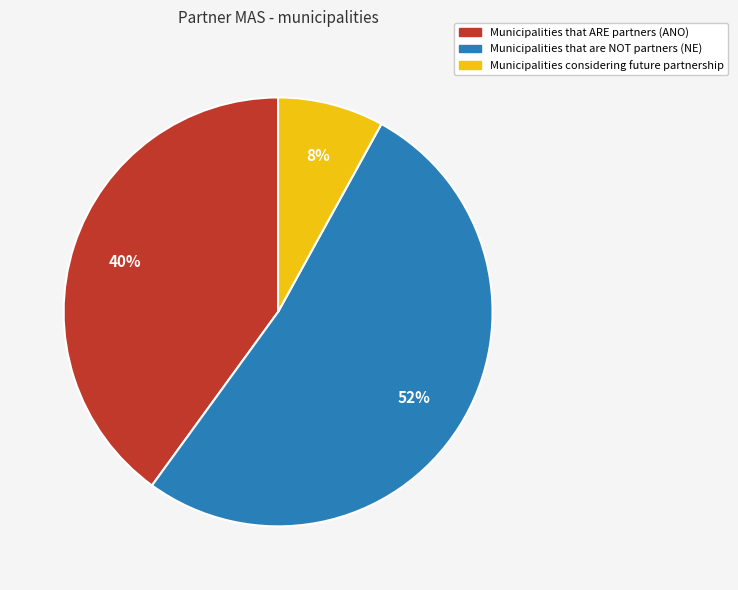

Is there a majority slice in this chart?

Yes